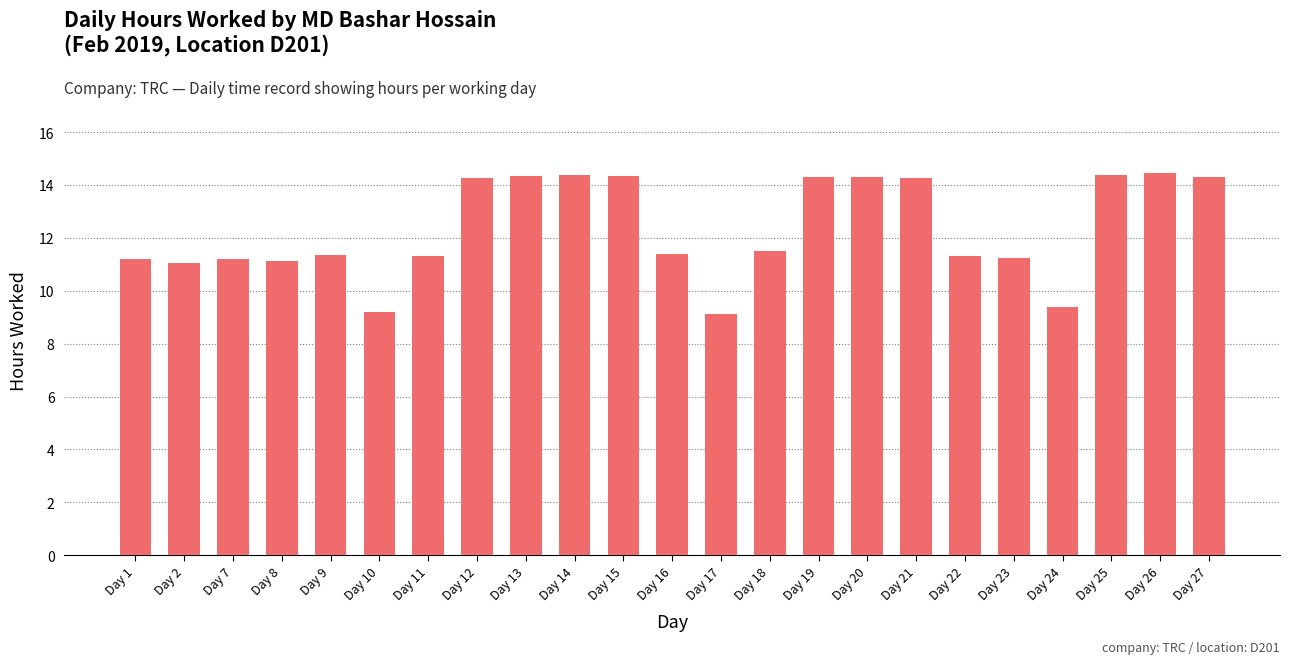

True or false: the data shows 6.8 at Day 1.

False